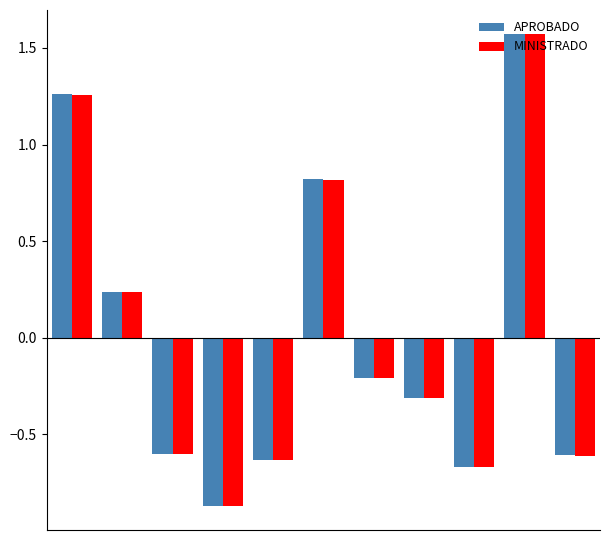

At how many categories does at least one series exceed 0?

4